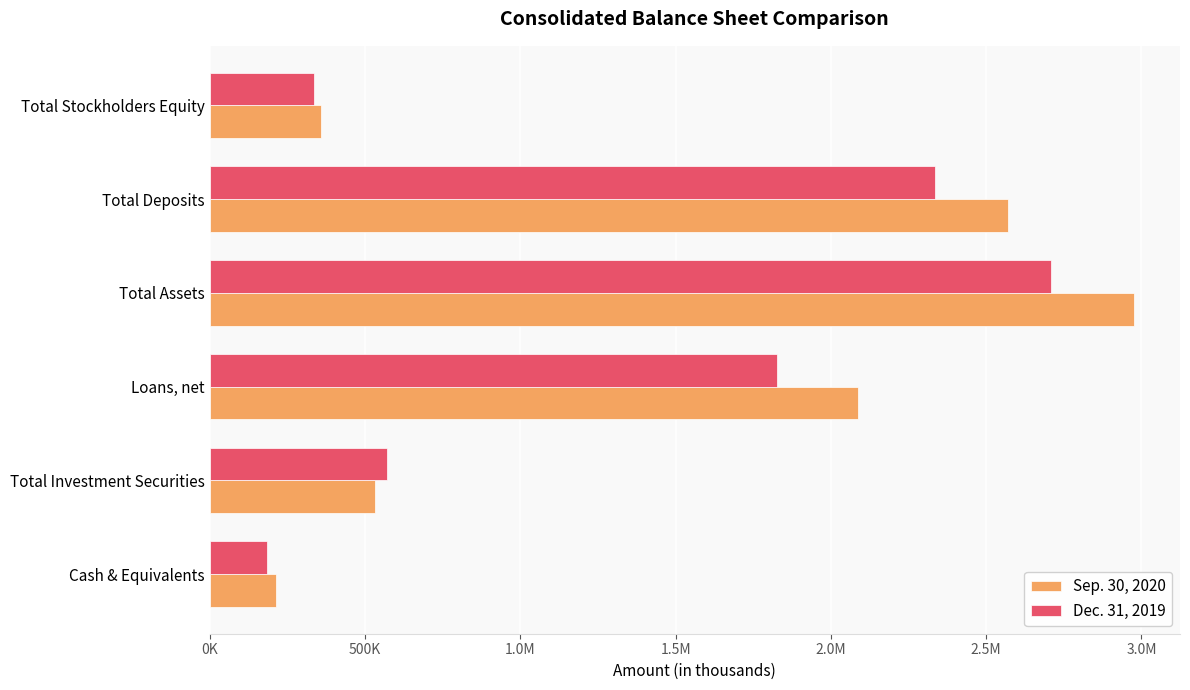

What are all the series names shown in the legend?

Sep. 30, 2020, Dec. 31, 2019